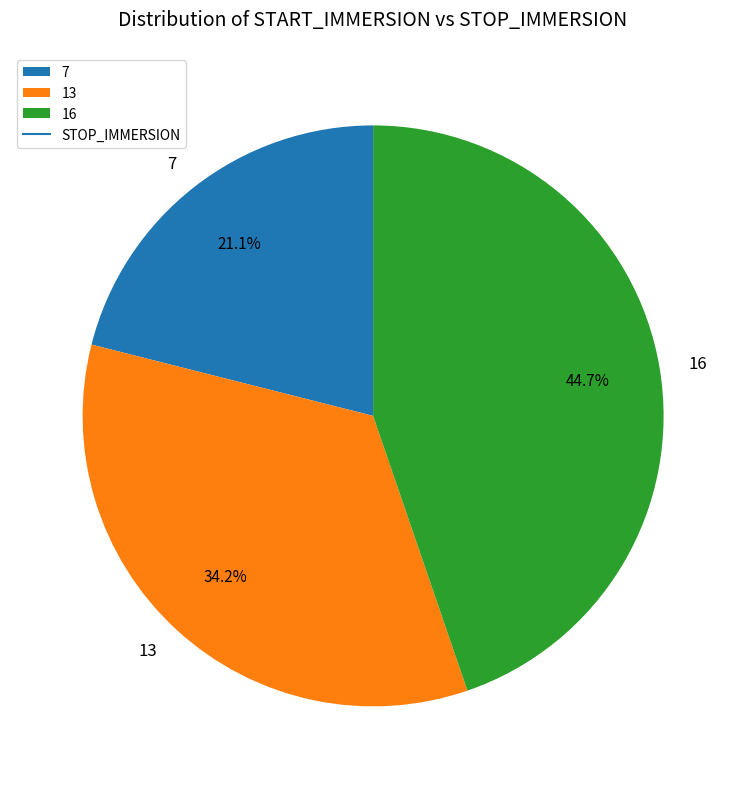

What is the ratio of the value at 7 to the value at 16?

0.5